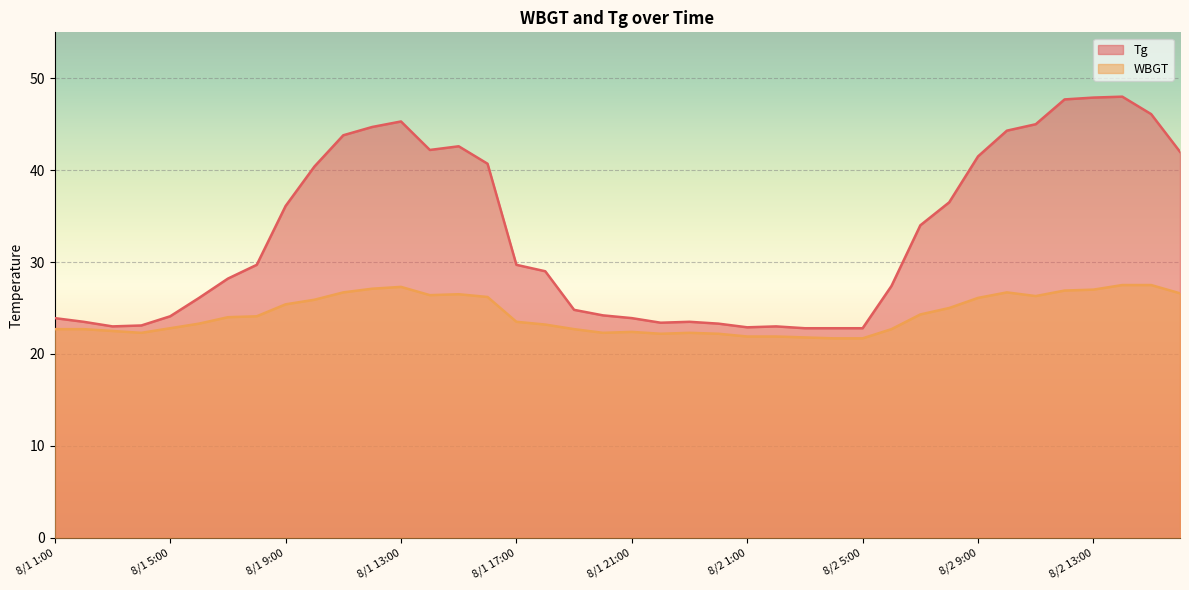

Between 8/1 10:00 and 8/2 9:00, which series saw the biggest shift?

Tg